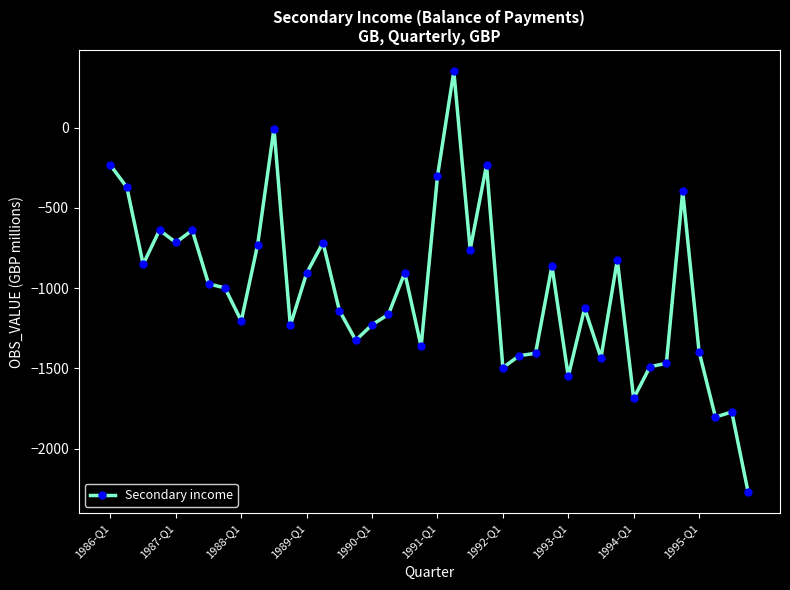

What is the greatest value displayed?

352